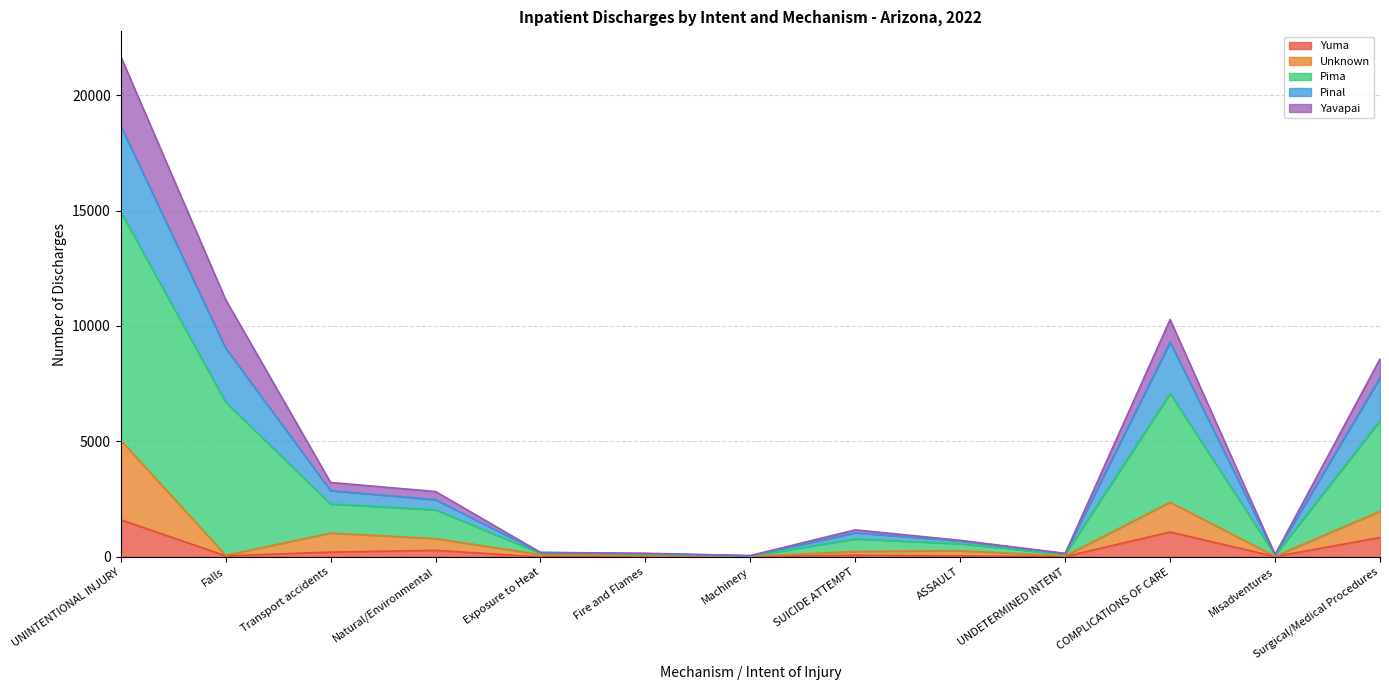

At which category is the sum across all series the highest?

UNINTENTIONAL INJURY